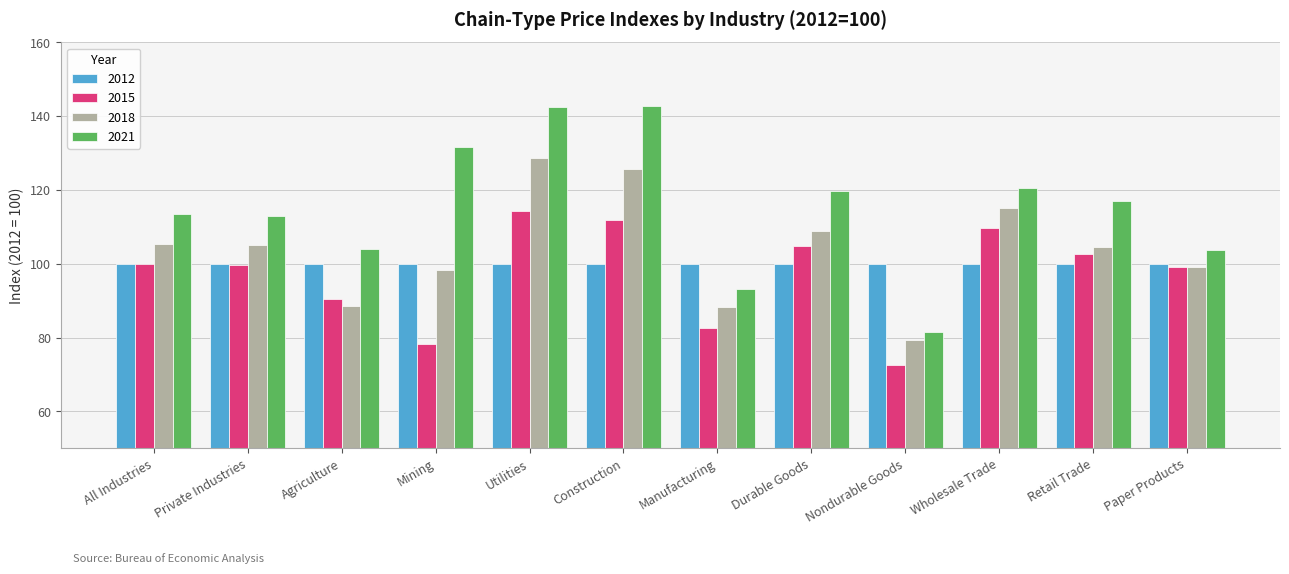

Rank the series by their maximum value, from lowest to highest.

2012, 2015, 2018, 2021